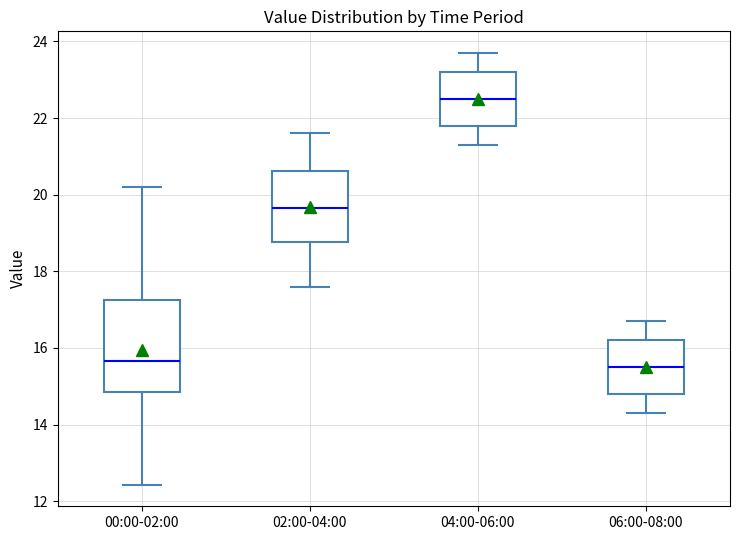

Which box is the tallest, from its lower edge to its upper edge?

00:00-02:00